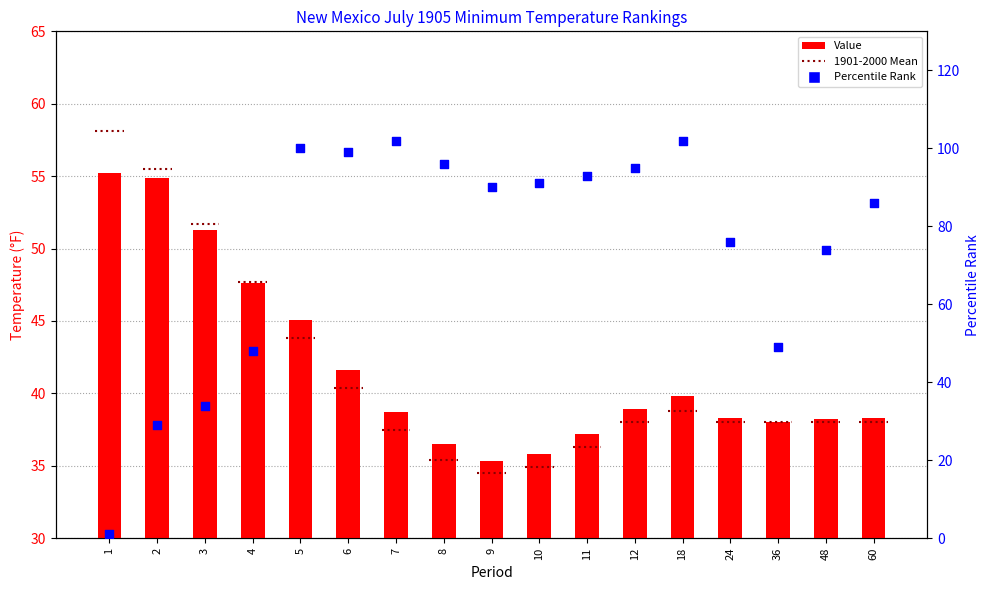

At how many categories does at least one series exceed 23?

17